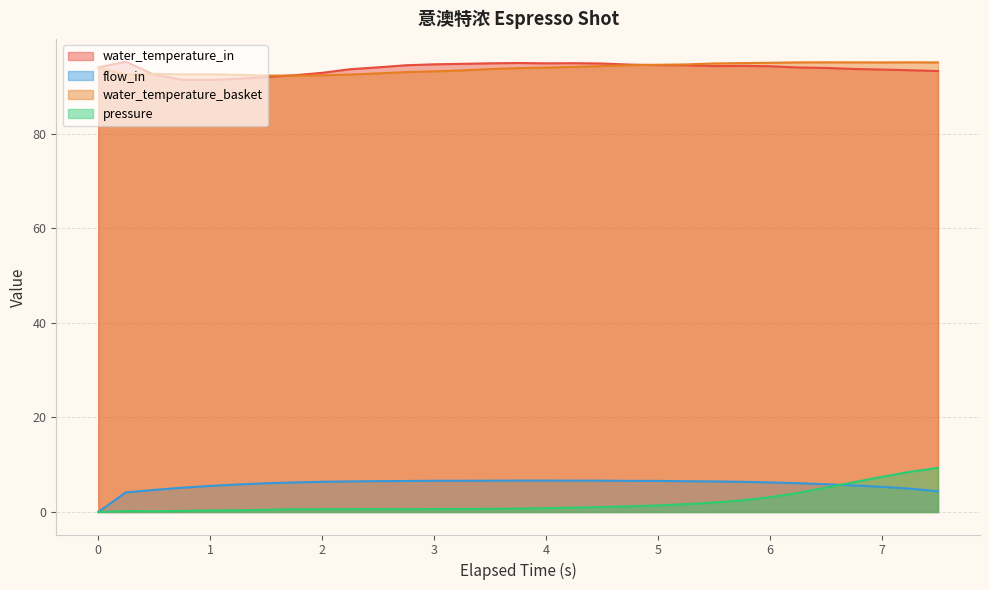

What value does the water_temperature_in series have at 0.249?

95.2